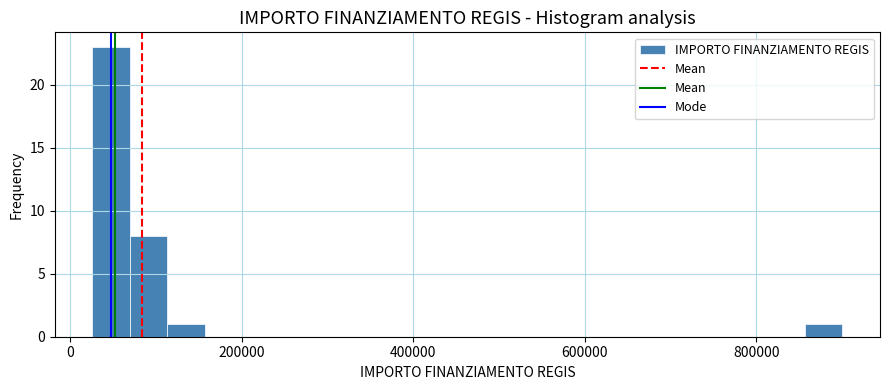

Around what value on the x-axis is the tallest bar? Give the approximate position of its centre, as read against the axis.

40000